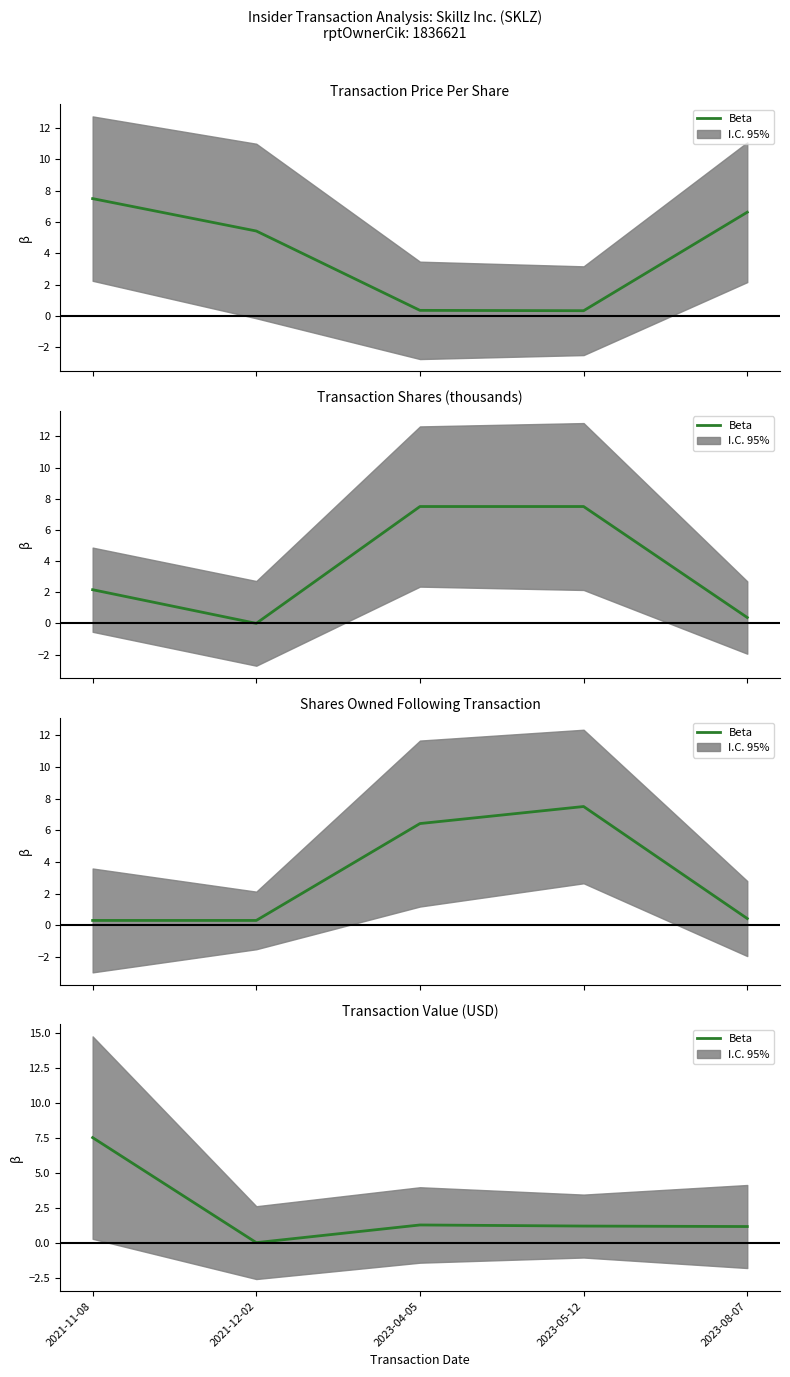

What is the average value?

2.2